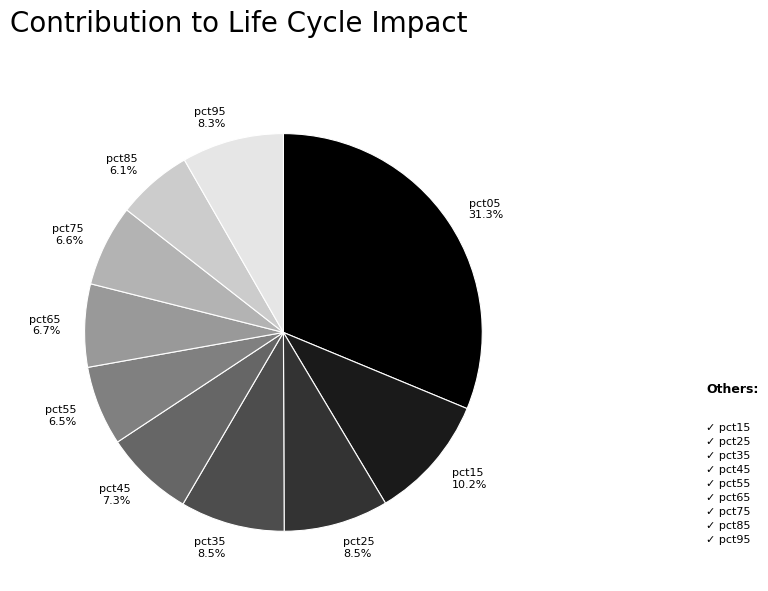

Between pct15 10.2% and pct95 8.3%, which is larger?

pct15 10.2%